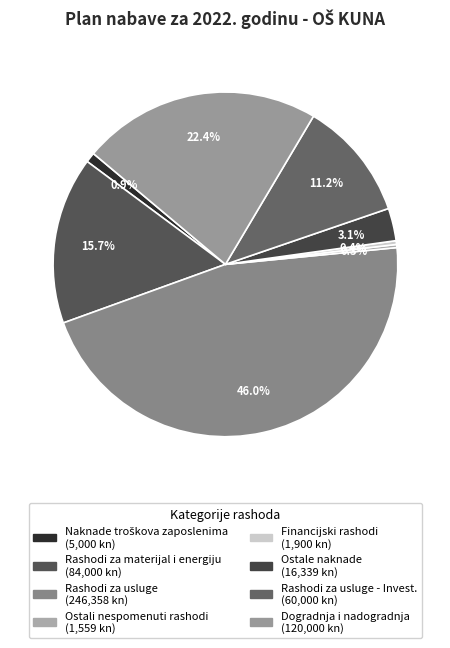

Count the number of slices in the pie.

8